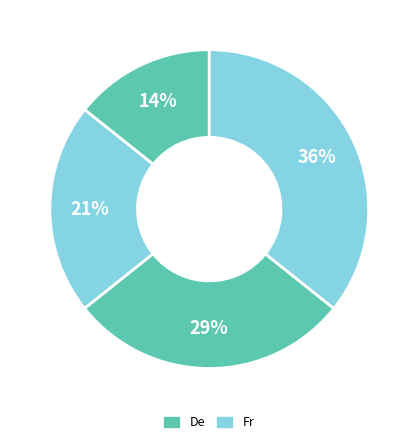

Which slice is the smallest?

De